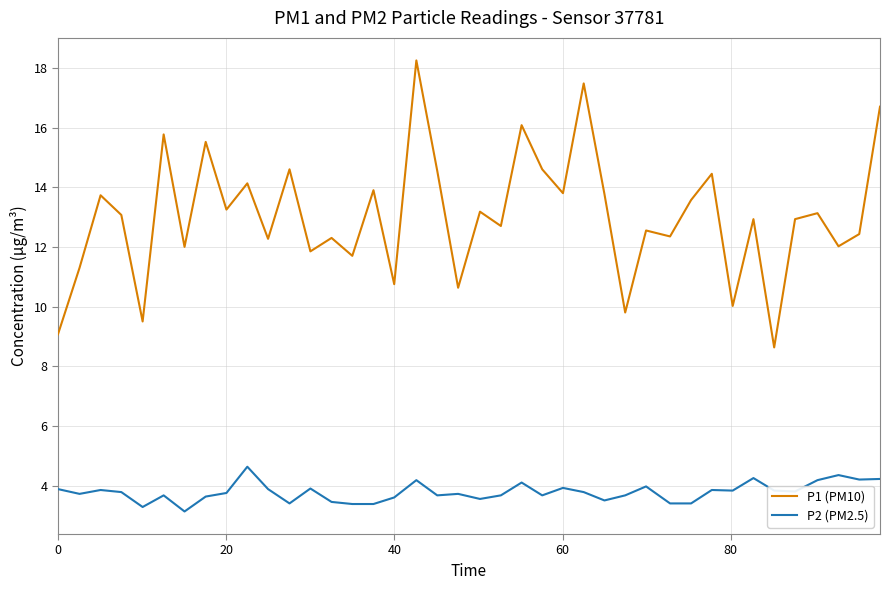

What is the smallest value displayed?

3.1